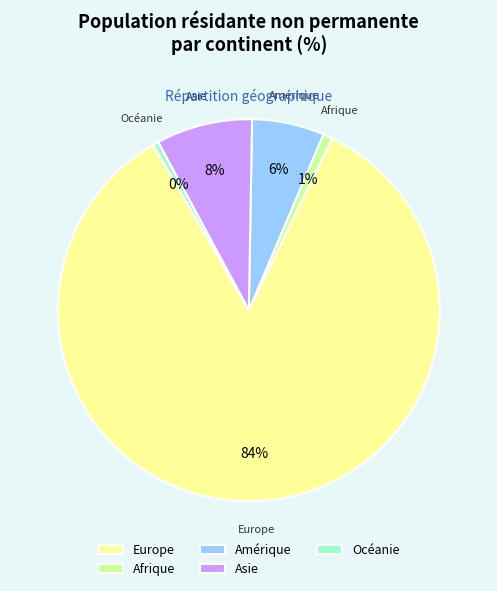

Which slice is the largest?

Europe